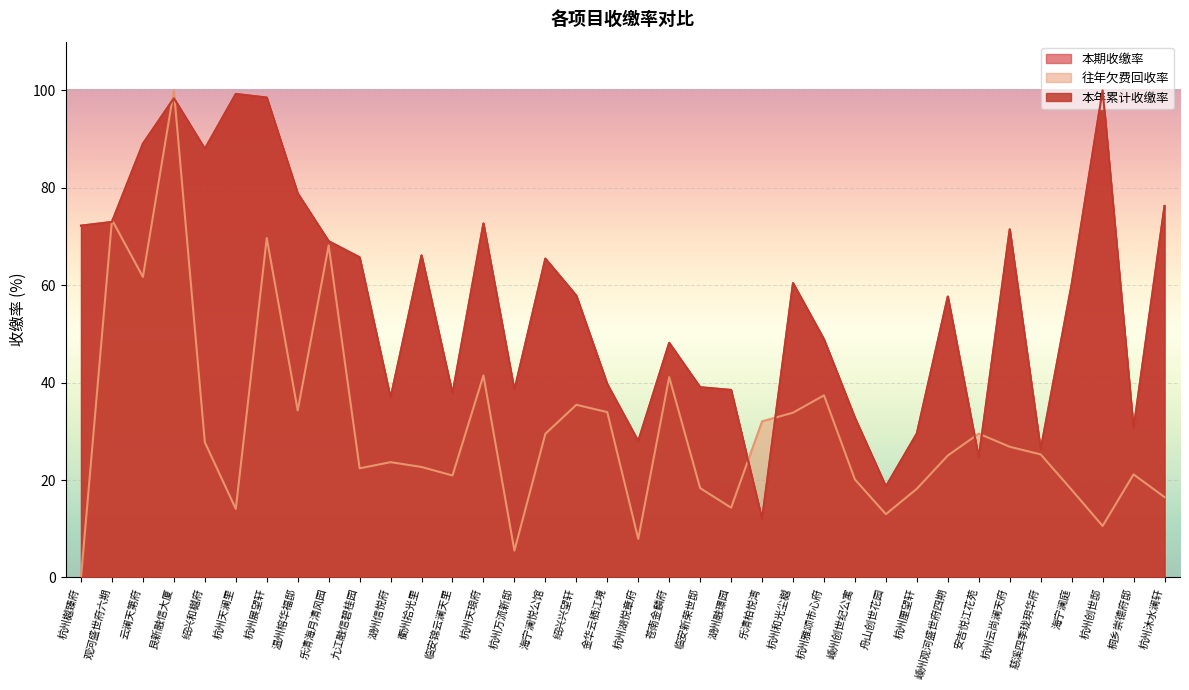

How many values in the 往年欠费回收率 series exceed 25?

19